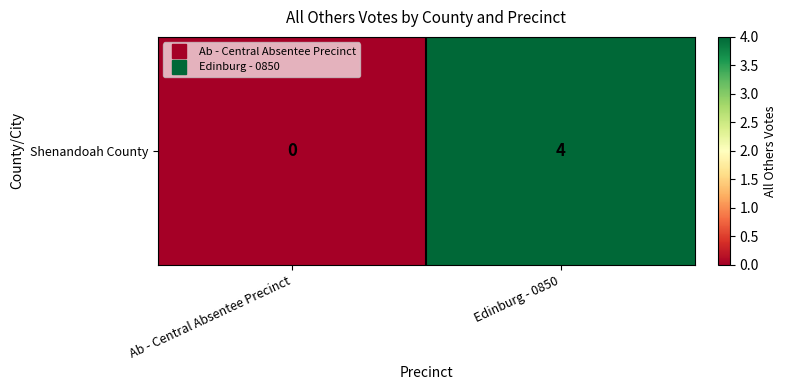

List the labels in order of value, largest first.

Edinburg - 0850, Ab - Central Absentee Precinct